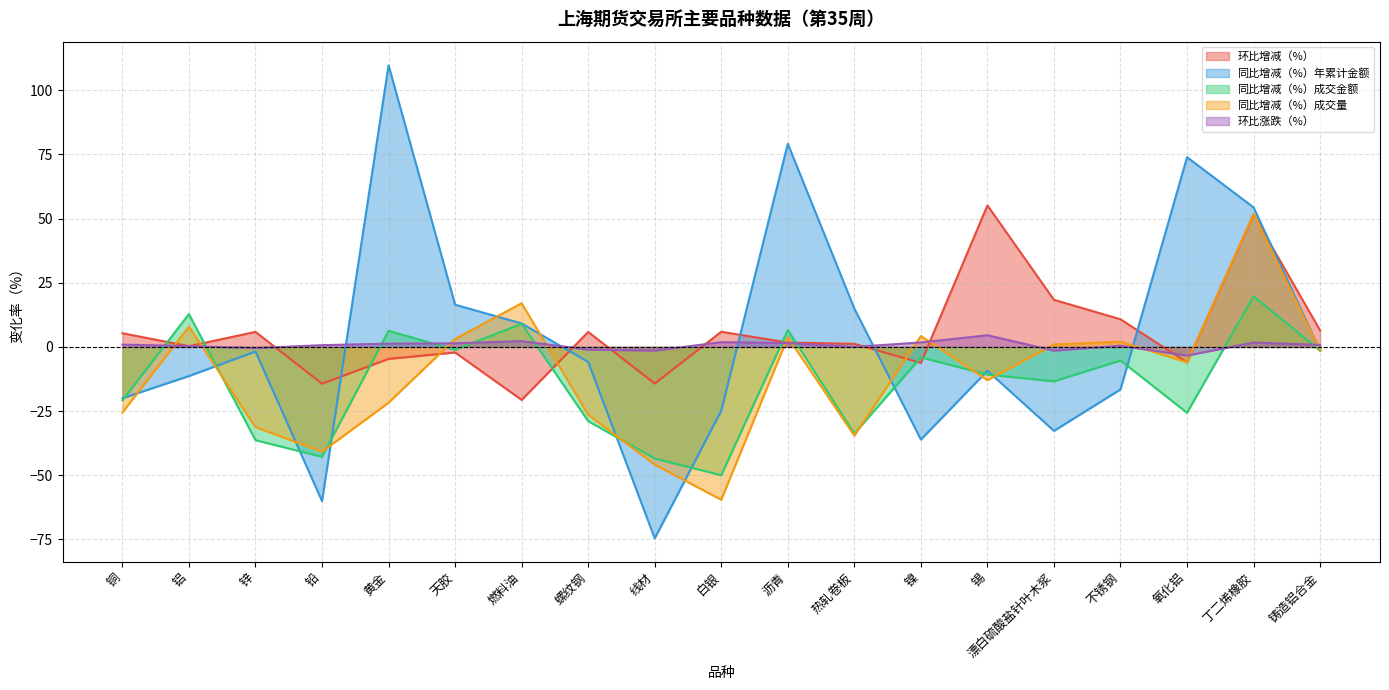

Rank the categories by 同比增减（%）成交金额 value from highest to lowest.

丁二烯橡胶, 铝, 燃料油, 沥青, 黄金, 天胶, 铸造铝合金, 镍, 不锈钢, 锡, 漂白硫酸盐针叶木浆, 铜, 氧化铝, 螺纹钢, 热轧卷板, 锌, 铅, 线材, 白银